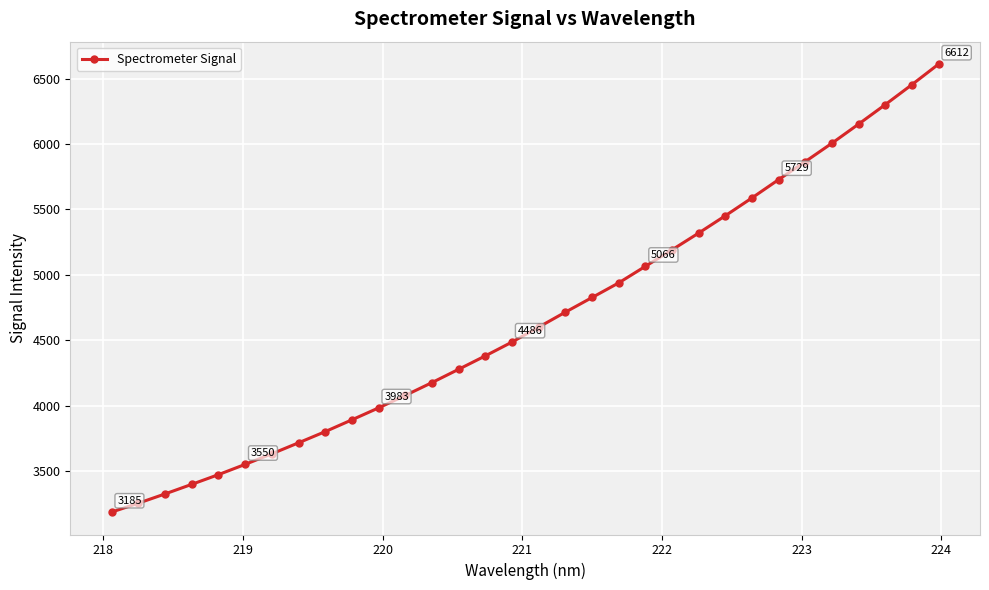

What is the greatest value displayed?

6612.4